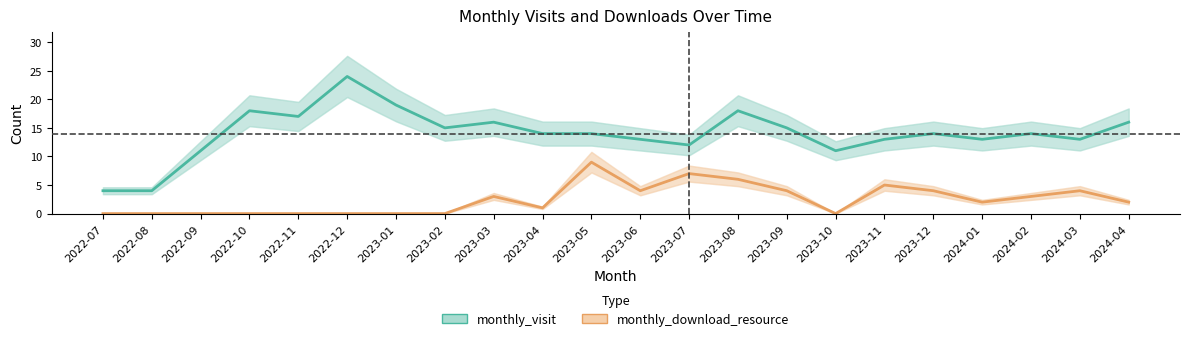

What is the highest value of the monthly_visit series?

24